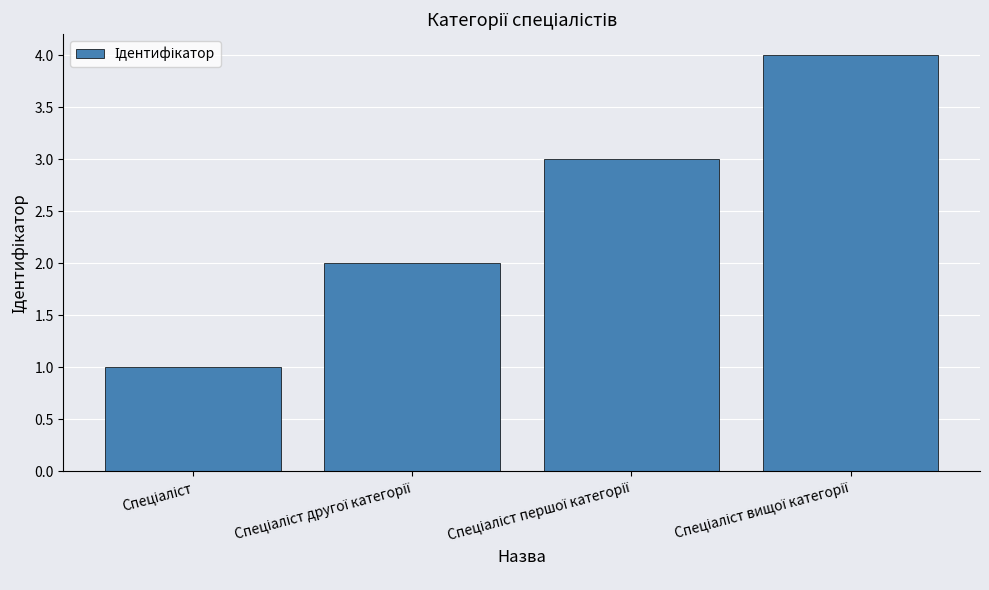

What is the difference between the maximum and minimum values?

3